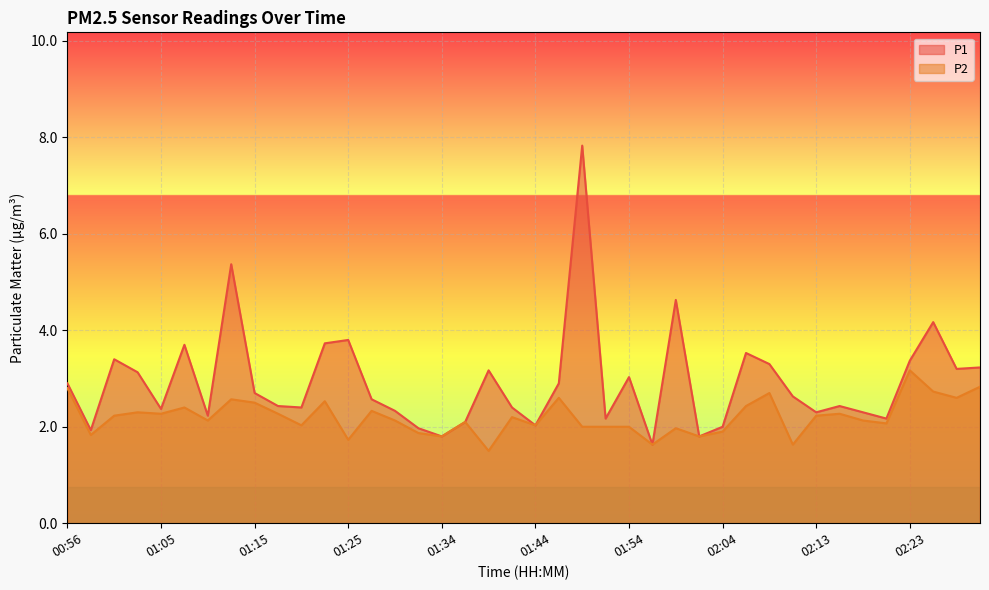

Between 02:11 and 02:21, which series saw the biggest shift?

P1